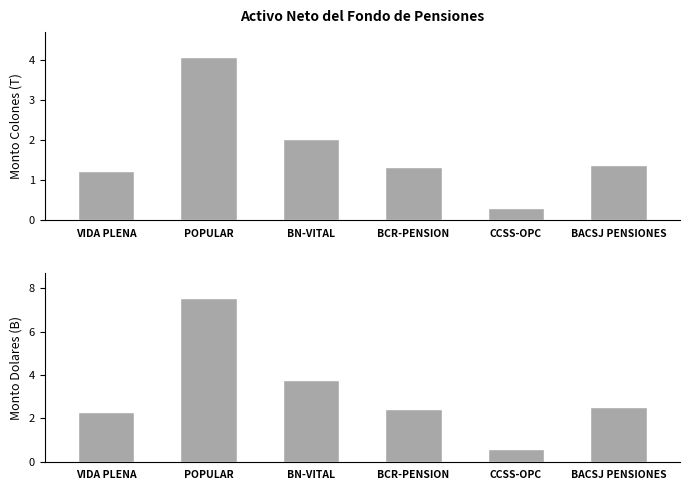

Reading left to right, transcribe all the data shown in this chart.

montocolones: 1.2	4.1	2.0	1.3	0.3	1.4
montodolares: 2.3	7.6	3.8	2.5	0.6	2.5